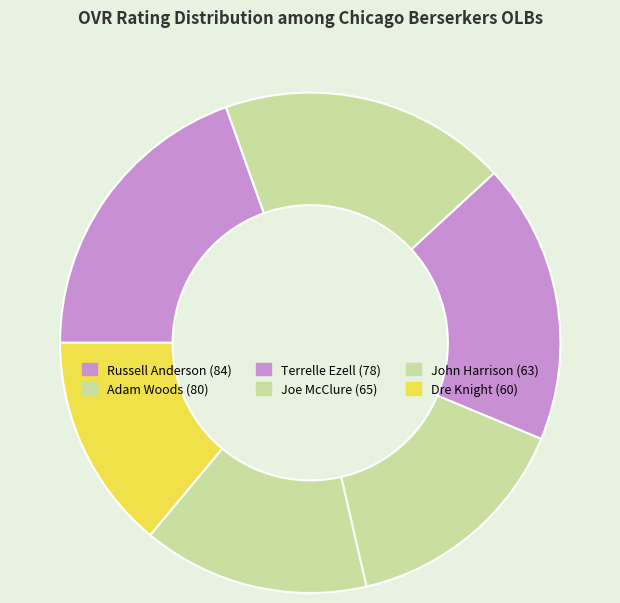

The Russell Anderson slice represents 20% of the pie. True or false?

True